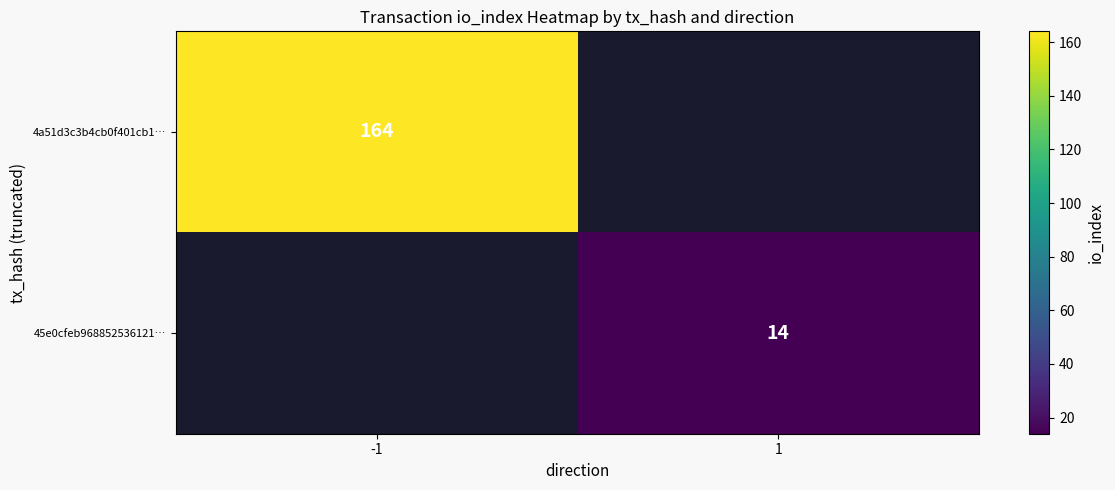

Is it true that 45e0cfeb968852536121… equals 14 at 1?

True